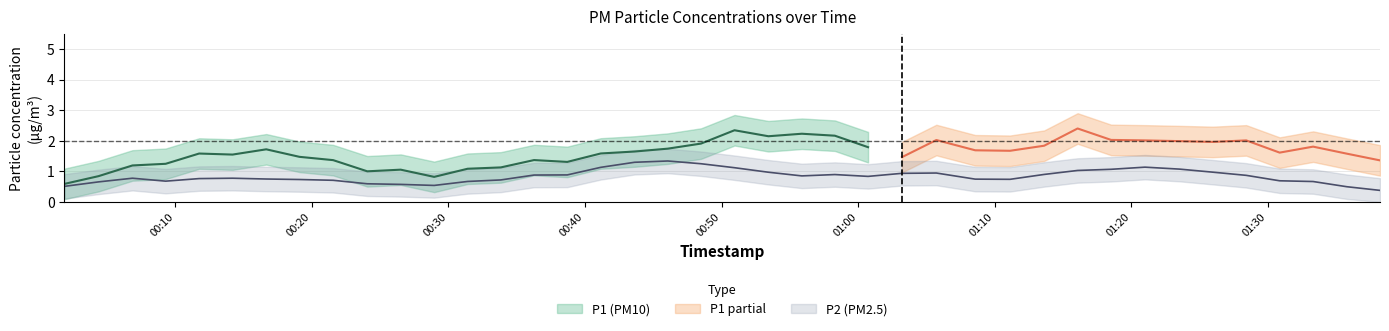

The value of P2 at 5 is 0.7. True or false?

True